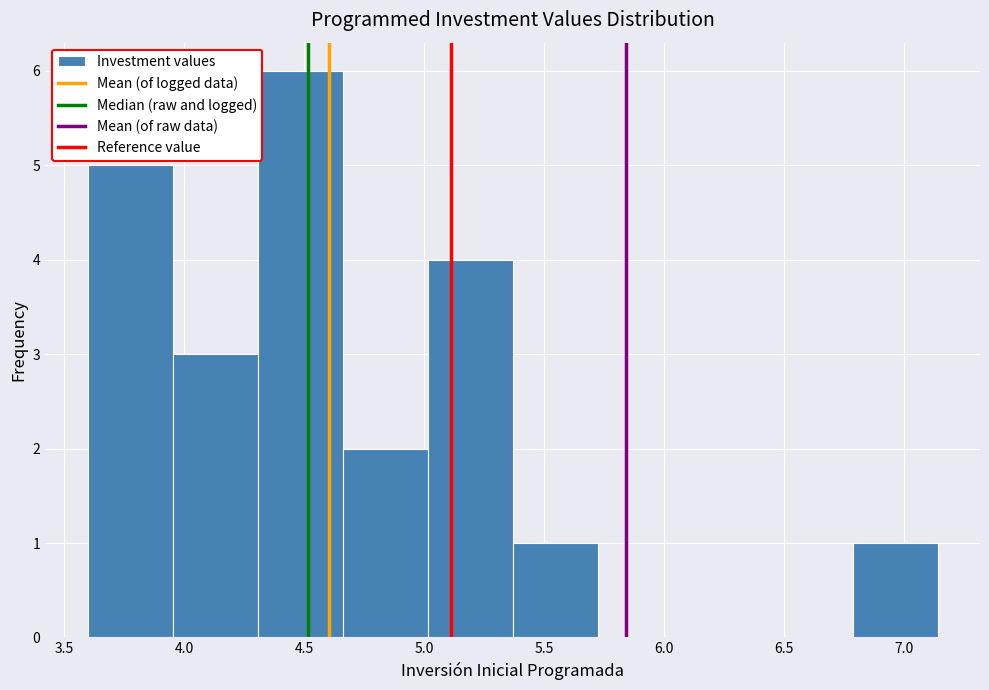

Reading left to right, list every bar in this chart as the range it spans on the x-axis followed by its height. Neither the bar edges nor the heights are printed on the chart, so give them approximately, as read against the axes.

3.60 to 3.95: 5
3.95 to 4.30: 3
4.30 to 4.65: 6
4.65 to 5.00: 2
5.00 to 5.35: 4
5.35 to 5.70: 1
5.70 to 6.10: 0
6.10 to 6.45: 0
6.45 to 6.80: 0
6.80 to 7.15: 1